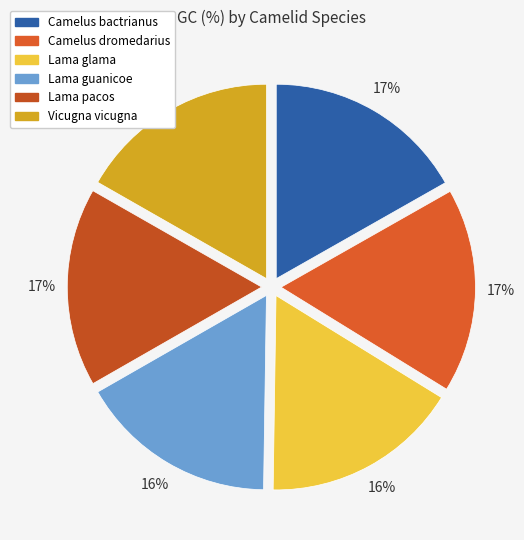

What percentage do Lama pacos and Vicugna vicugna together represent?

33.3%